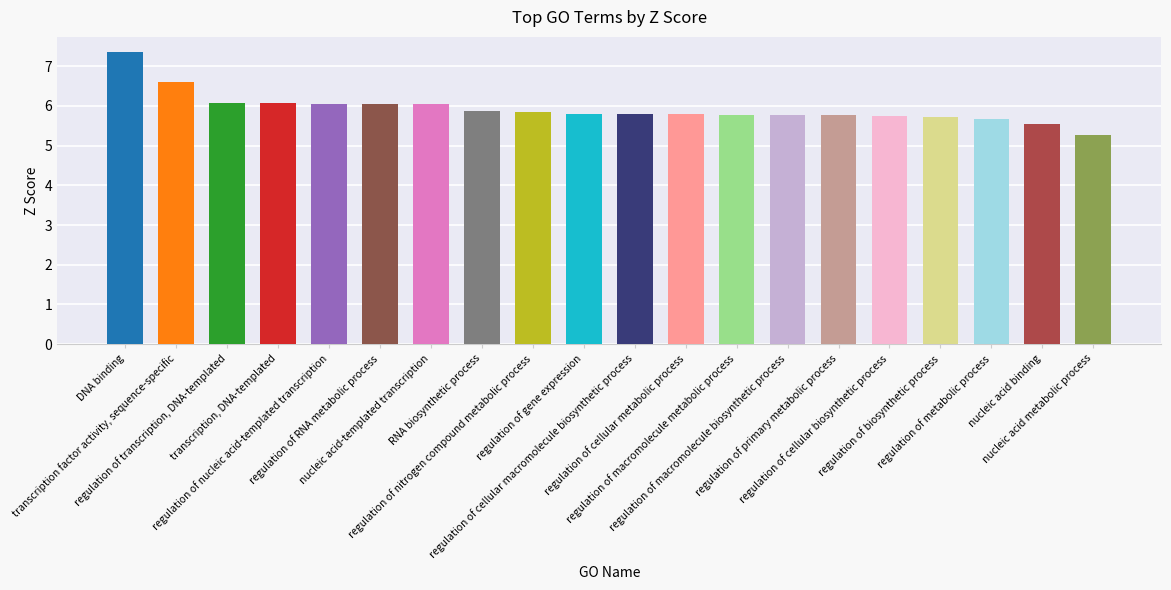

At which category does the chart reach its minimum across all series?

nucleic acid metabolic process